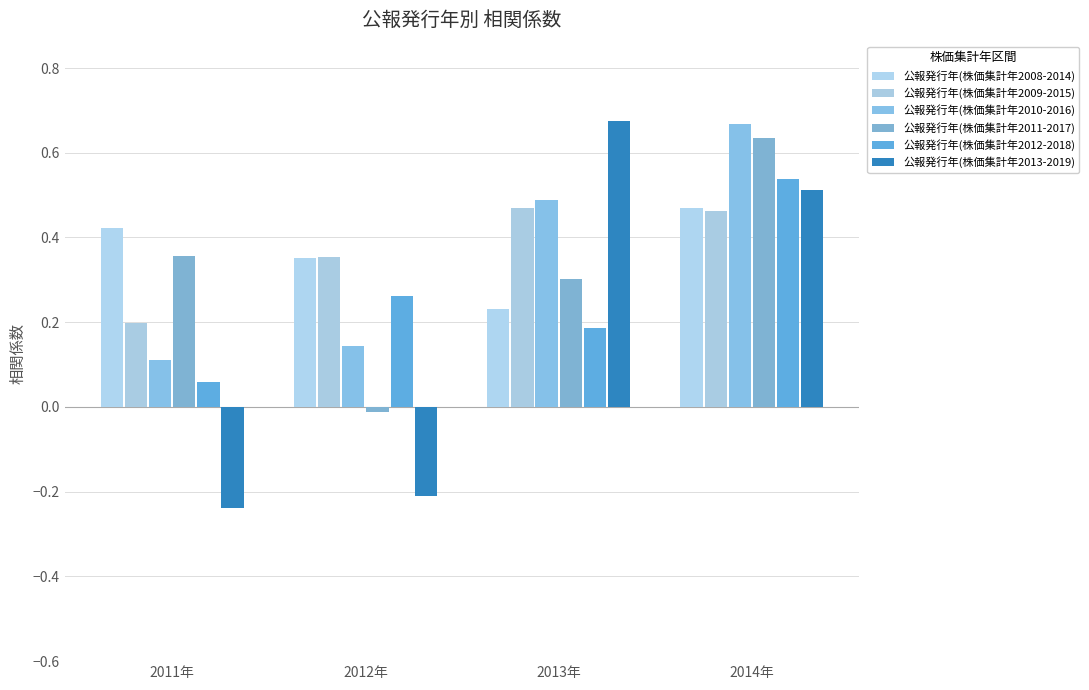

True or false: 公報発行年(株価集計年2011-2017) has a value of 0.4 at 2011年.

True